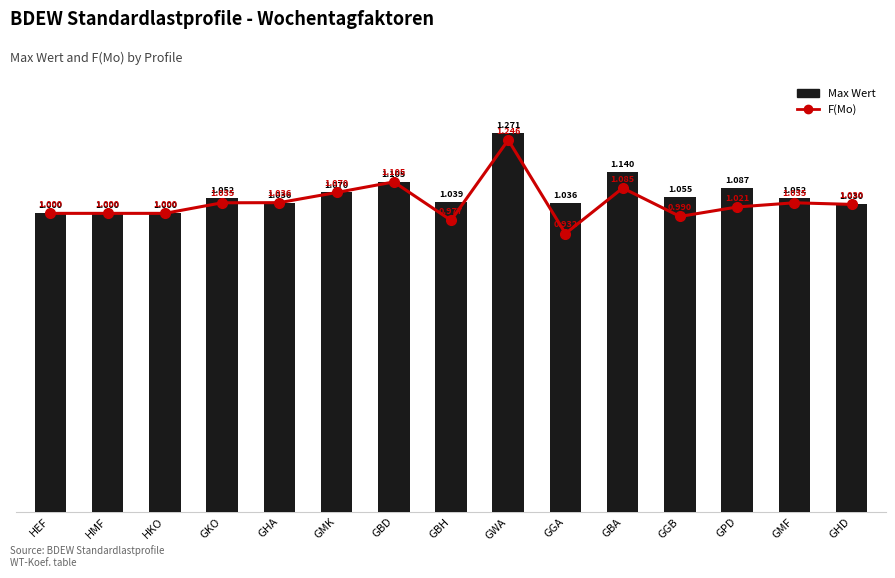

What is the sum of all Max Wert values?

16.0